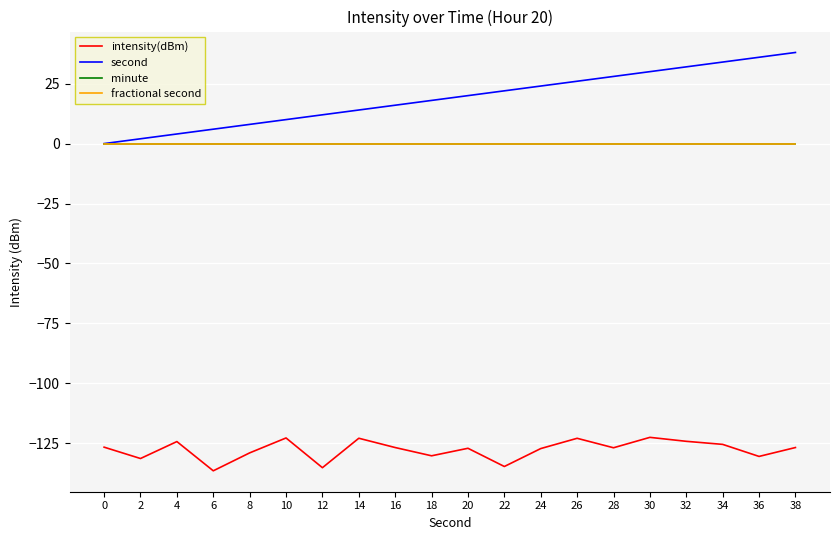

True or false: fractional second and second intersect in this chart.

False